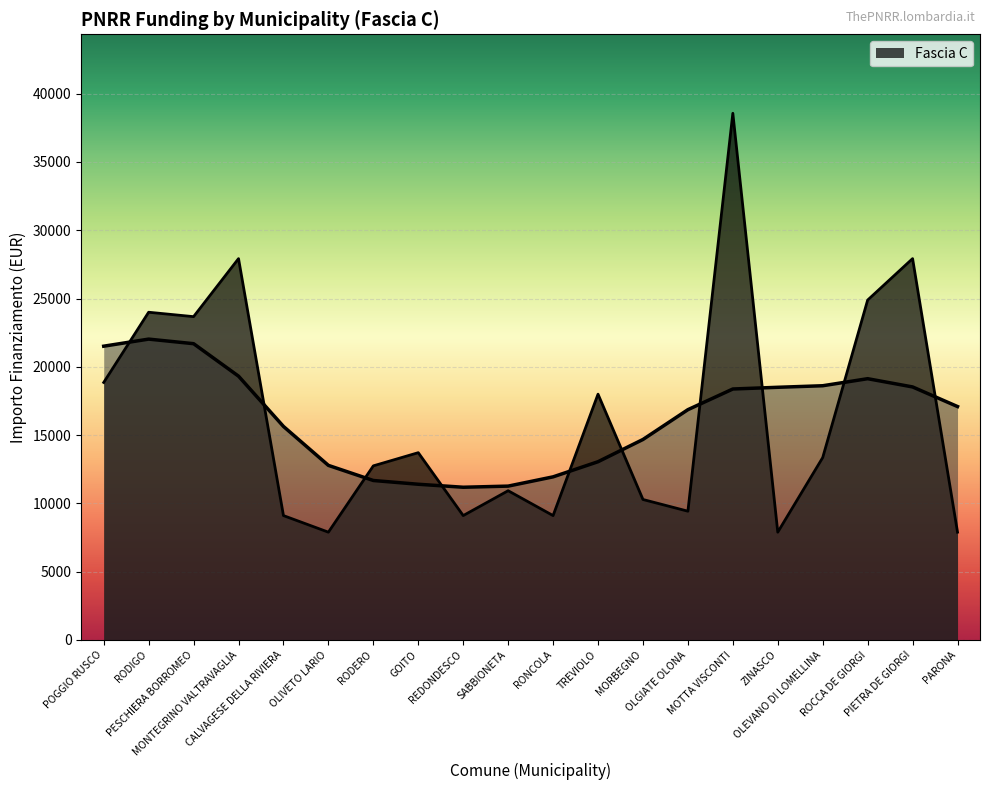

What is the label of the 3rd point from the right?

ROCCA DE GIORGI